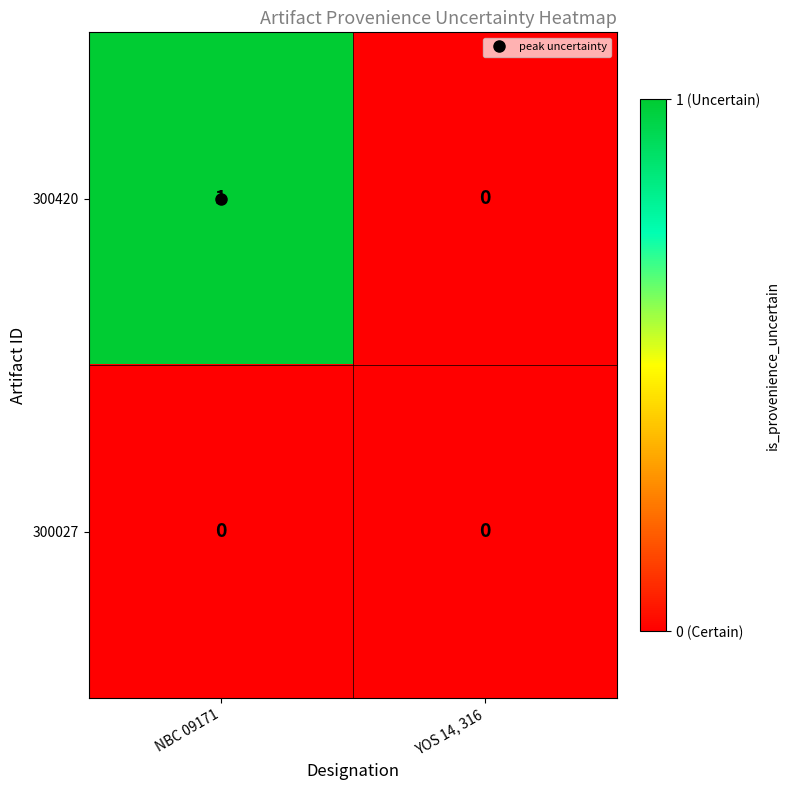

List the series in order of their overall mean, highest first.

300420, 300027